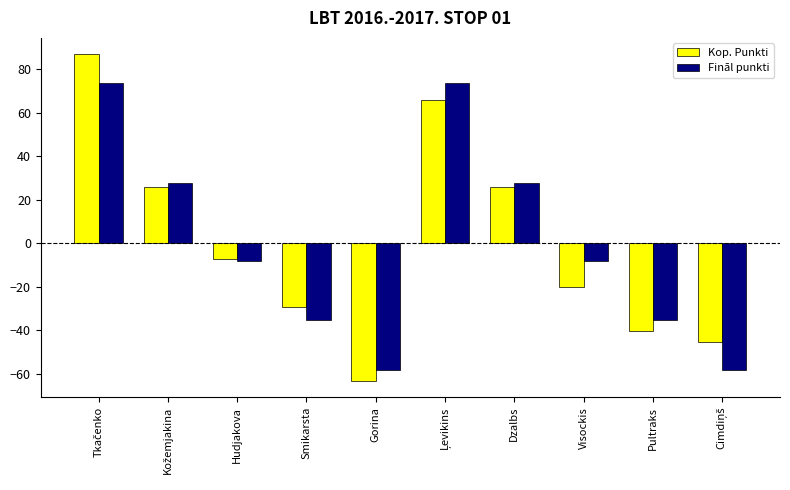

What is the maximum value for Fināl punkti?

73.8